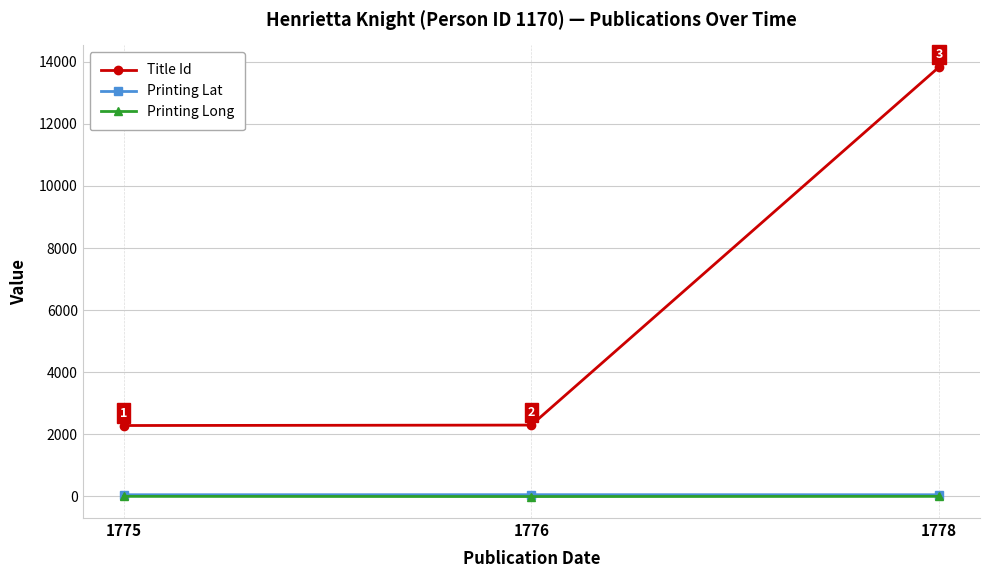

What value does the Printing Lat series have at 1776?

53.3